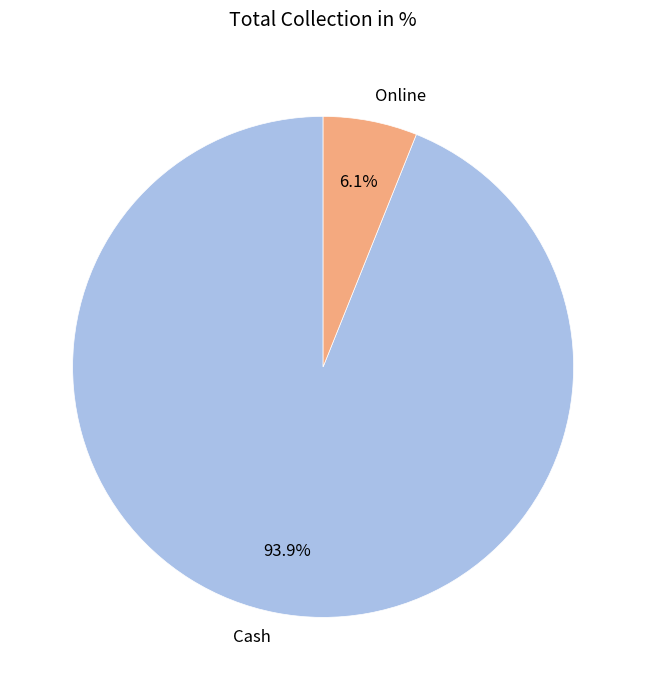

To the nearest percent, what is the difference between the largest and smallest slice percentages?

88%